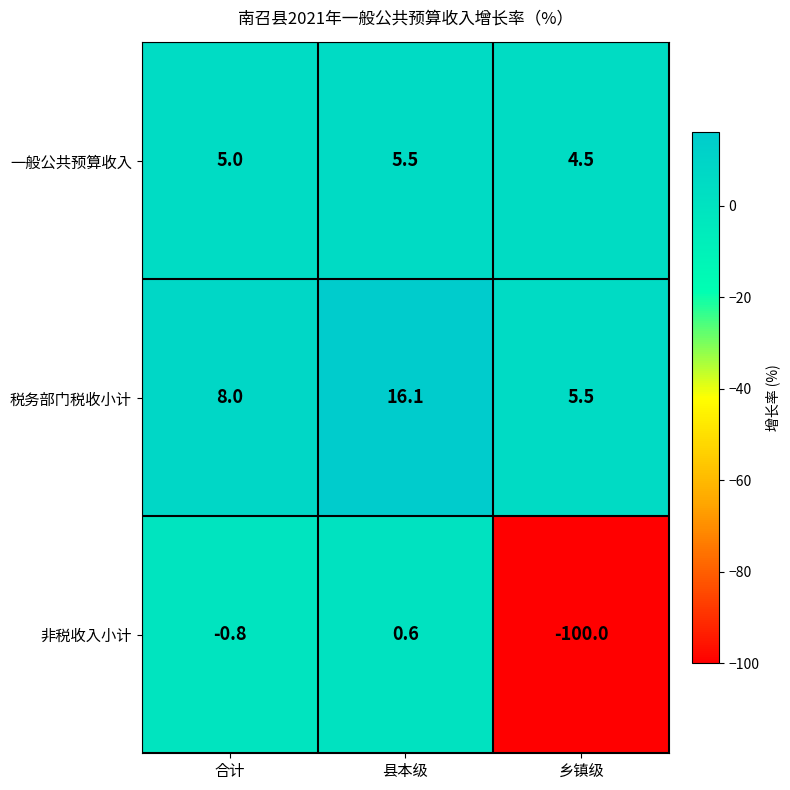

What is the difference between the highest and lowest values at 合计?

8.8